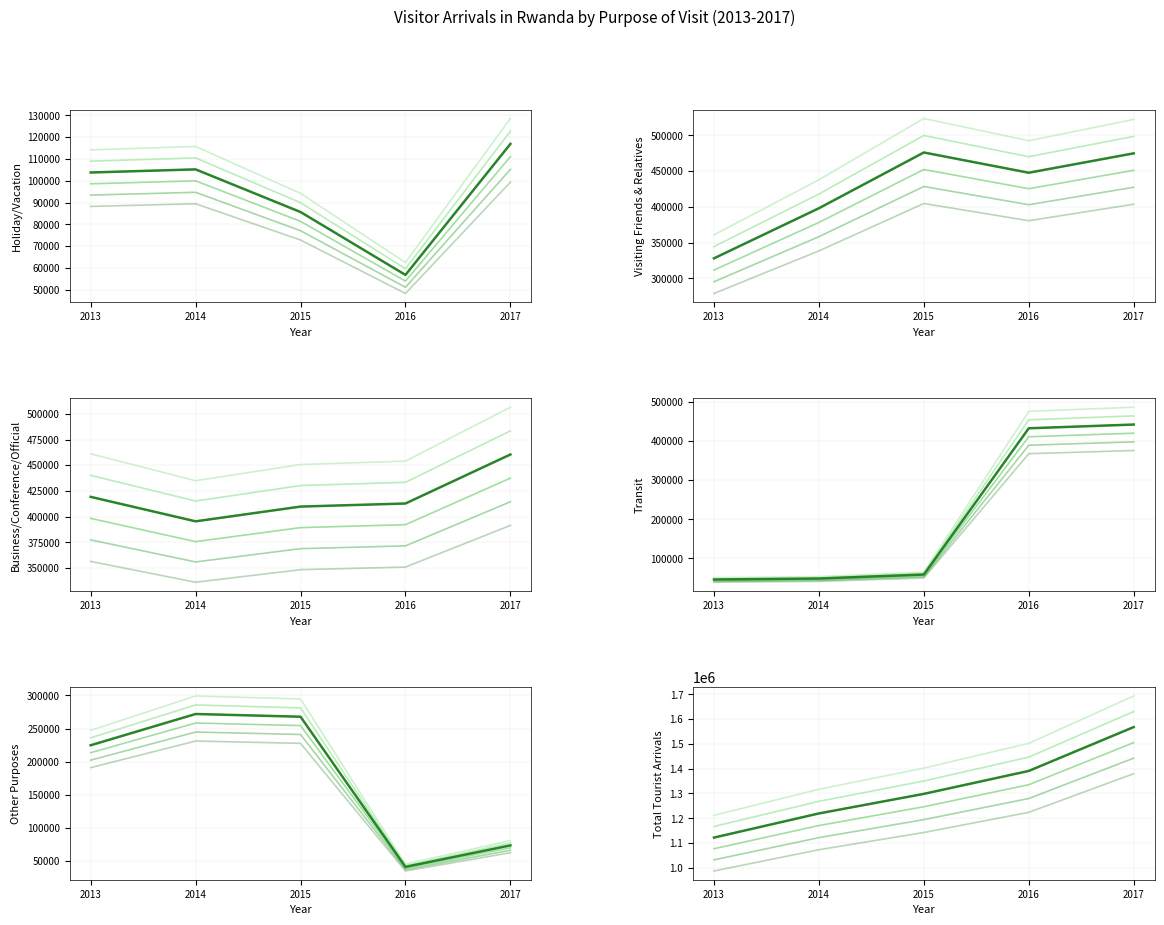

Does the chart display data point markers on the line(s)?

No